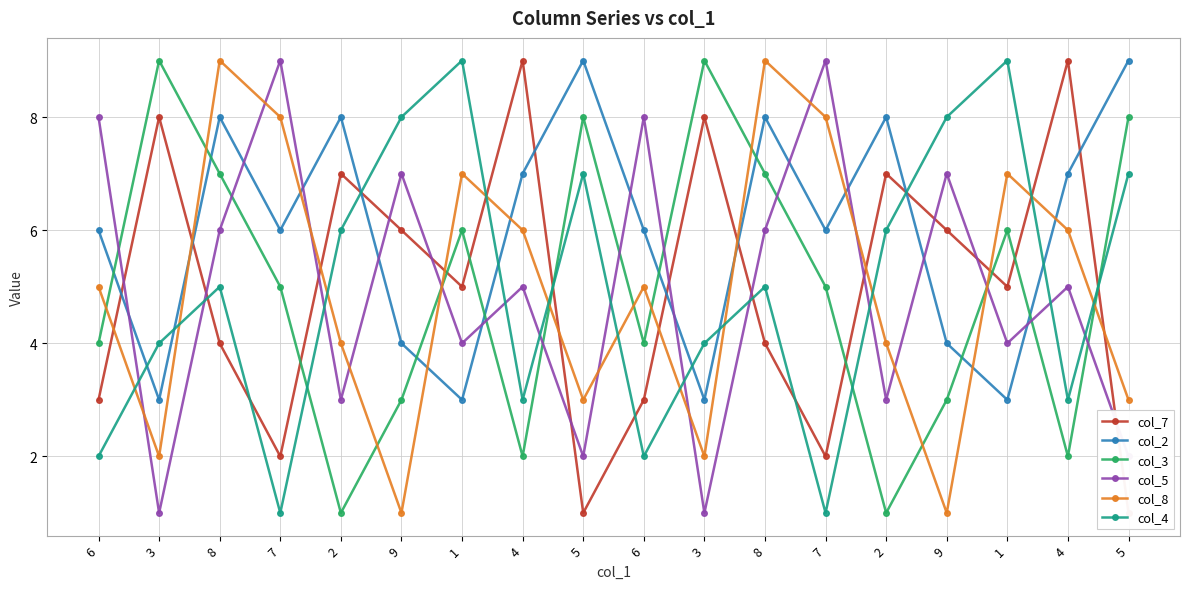

In col_5, how many points are higher than both neighbors (excluding endpoints)?

7